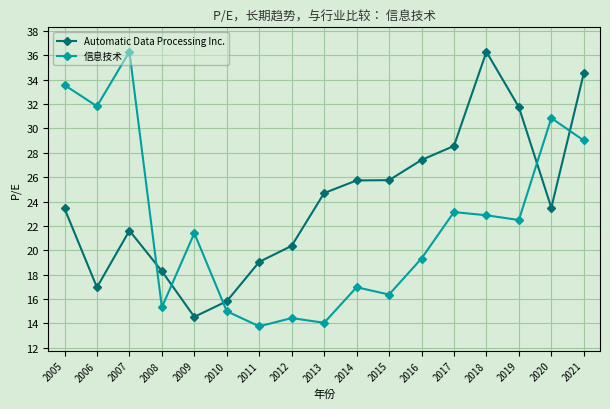

What is the minimum value shown in the chart?

13.8